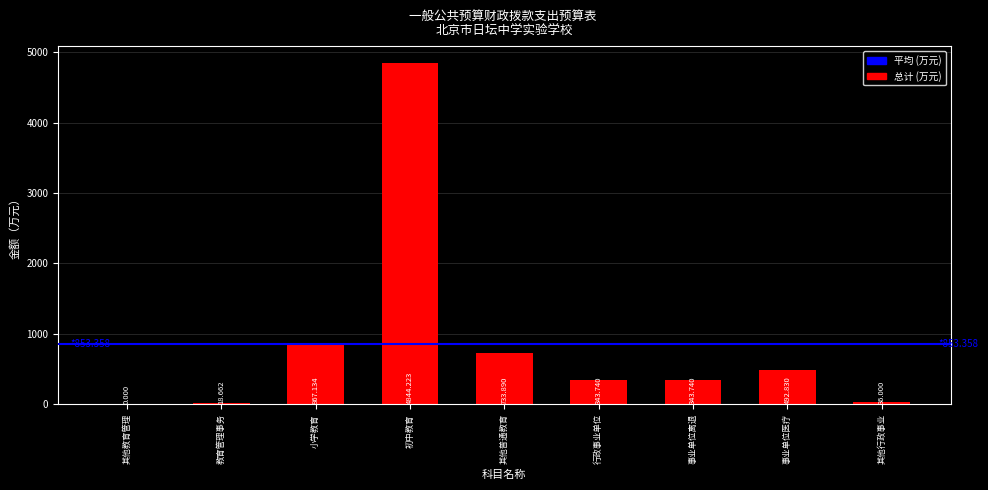

At which category does the chart reach its peak across all series?

初中教育